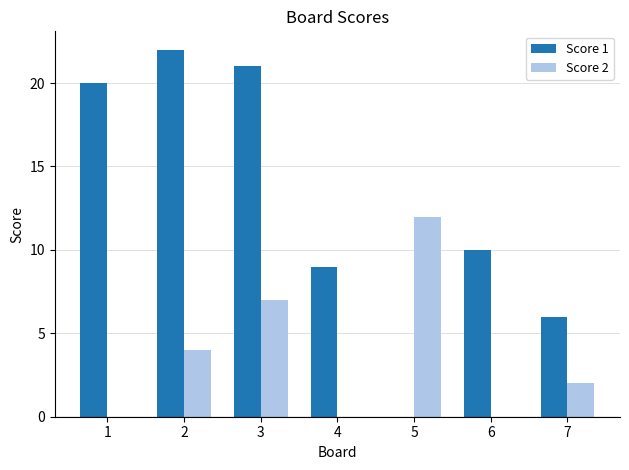

Reading left to right, list all the values displayed in this chart.

Score 1: 20	22	21	9	0	10	6
Score 2: 0	4	7	0	12	0	2